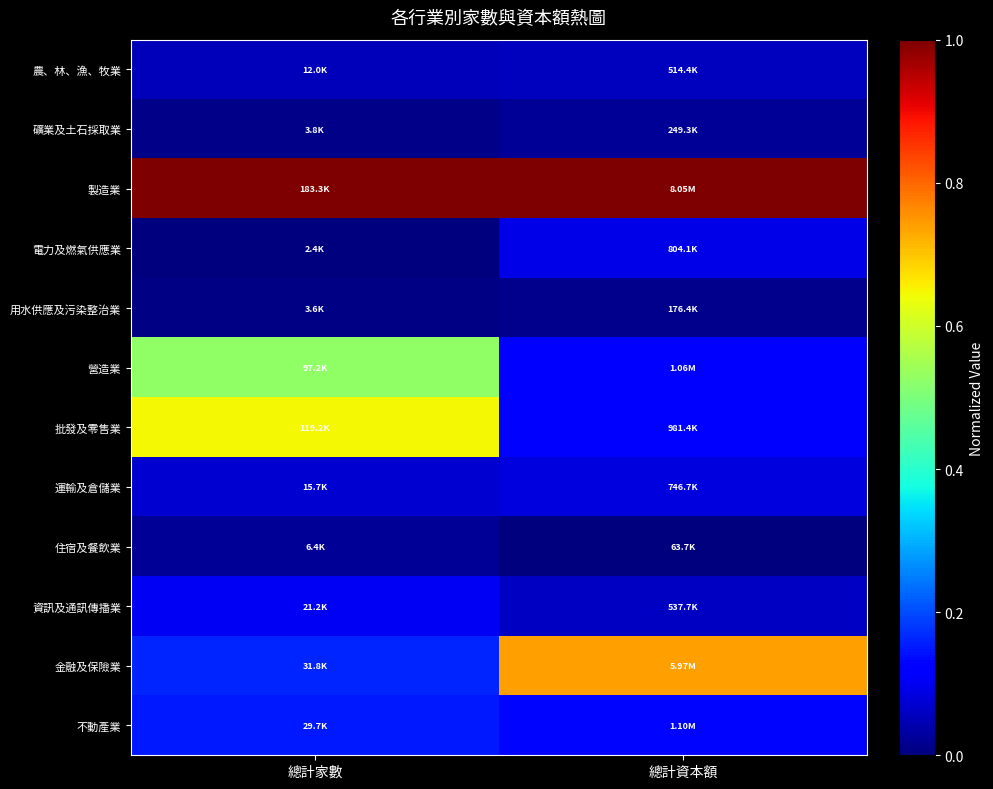

What is the greatest value displayed?

1.0